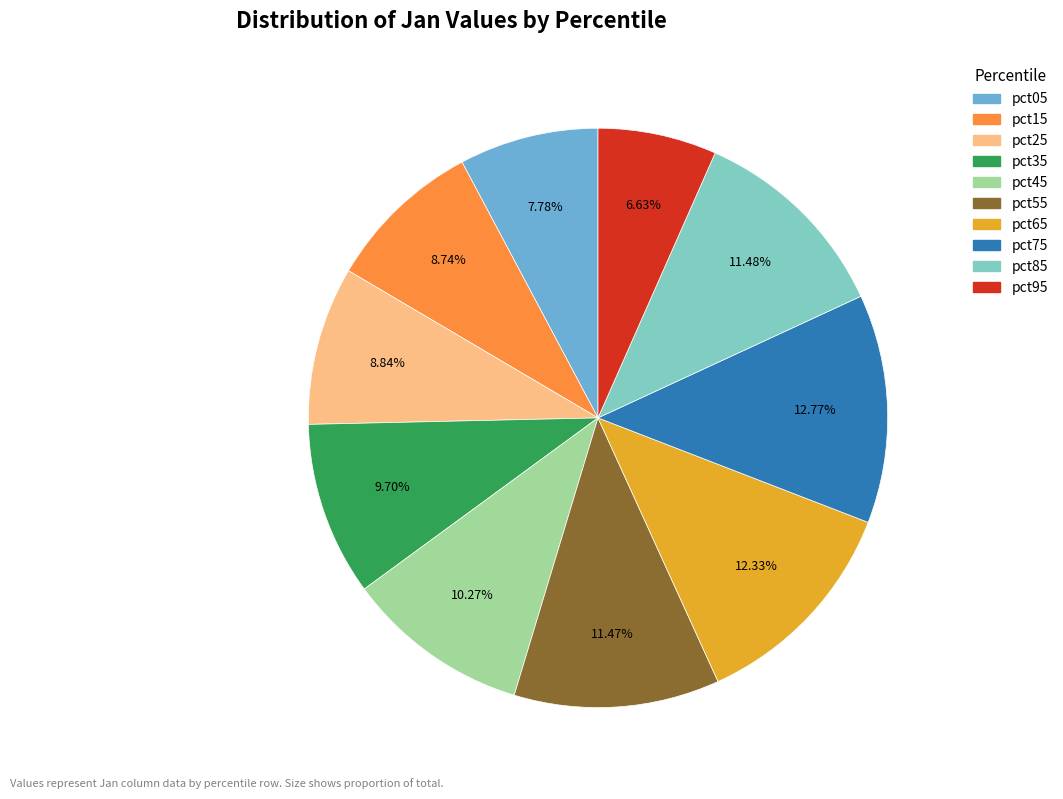

How much of the chart is everything except pct65?

87.7%